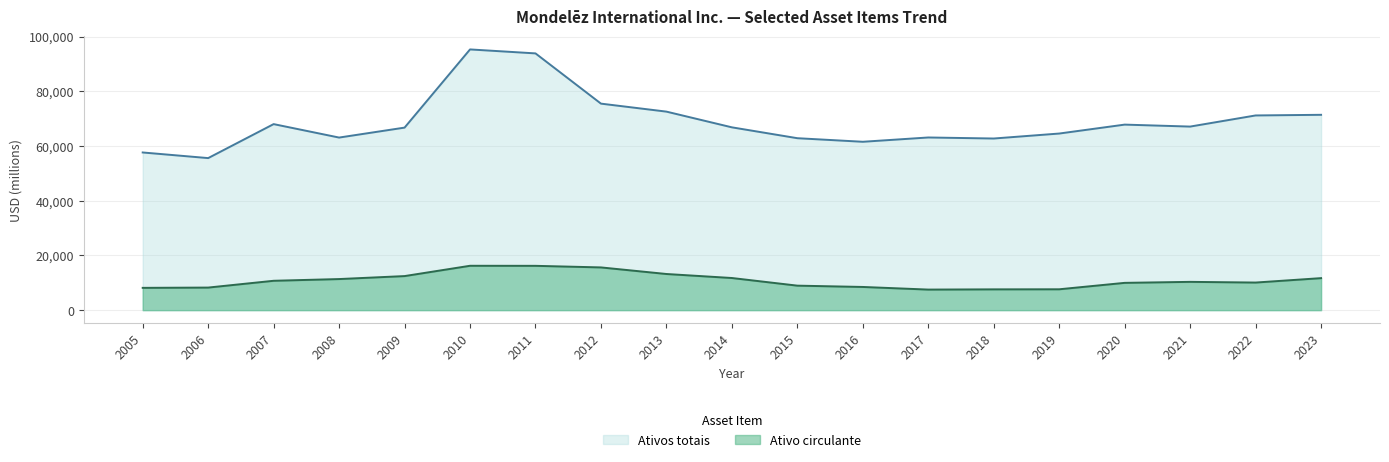

How many categories are shown in the chart?

19